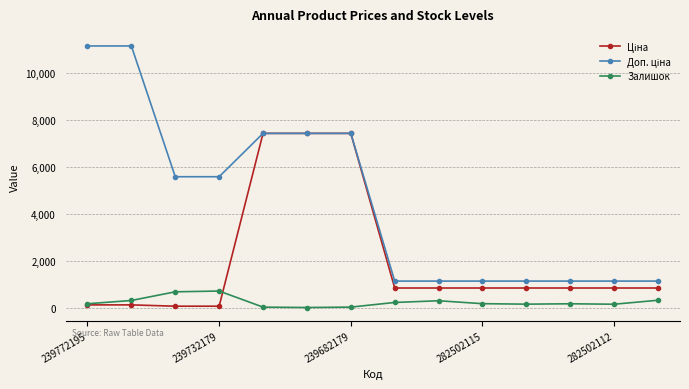

What is the maximum value shown in the chart?

11169.0